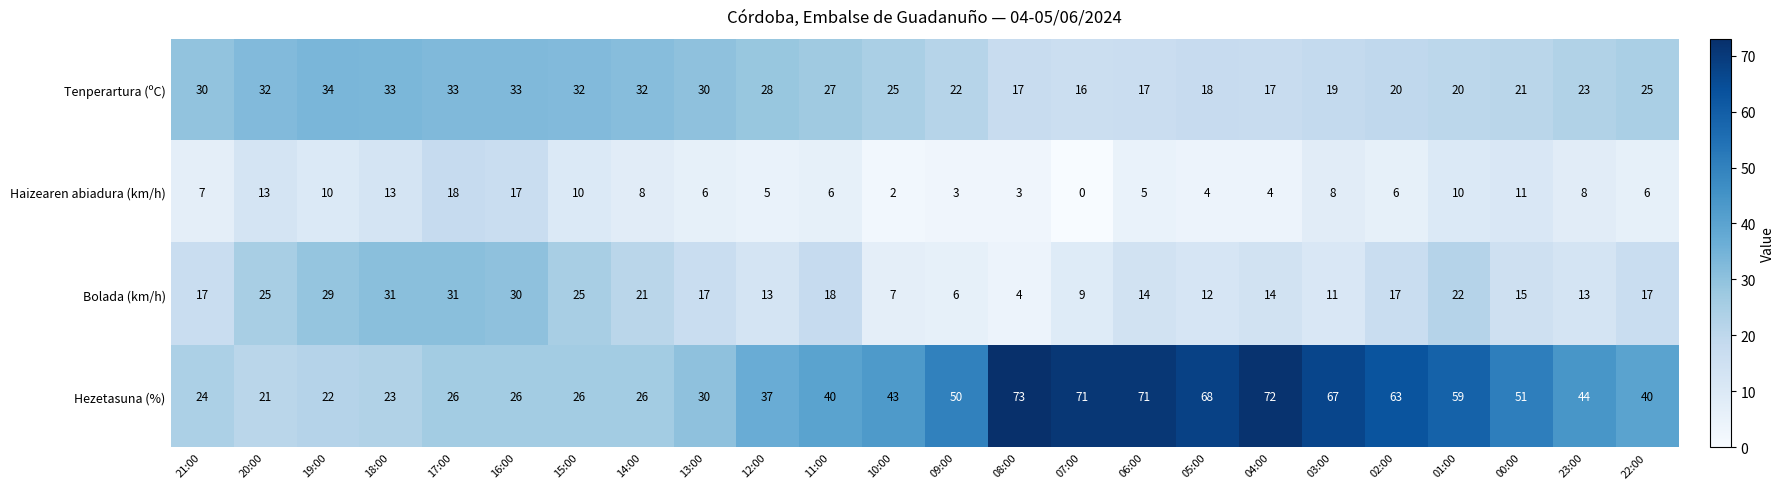

At which label does Tenperartura (ºC) first exceed 25?

21:00